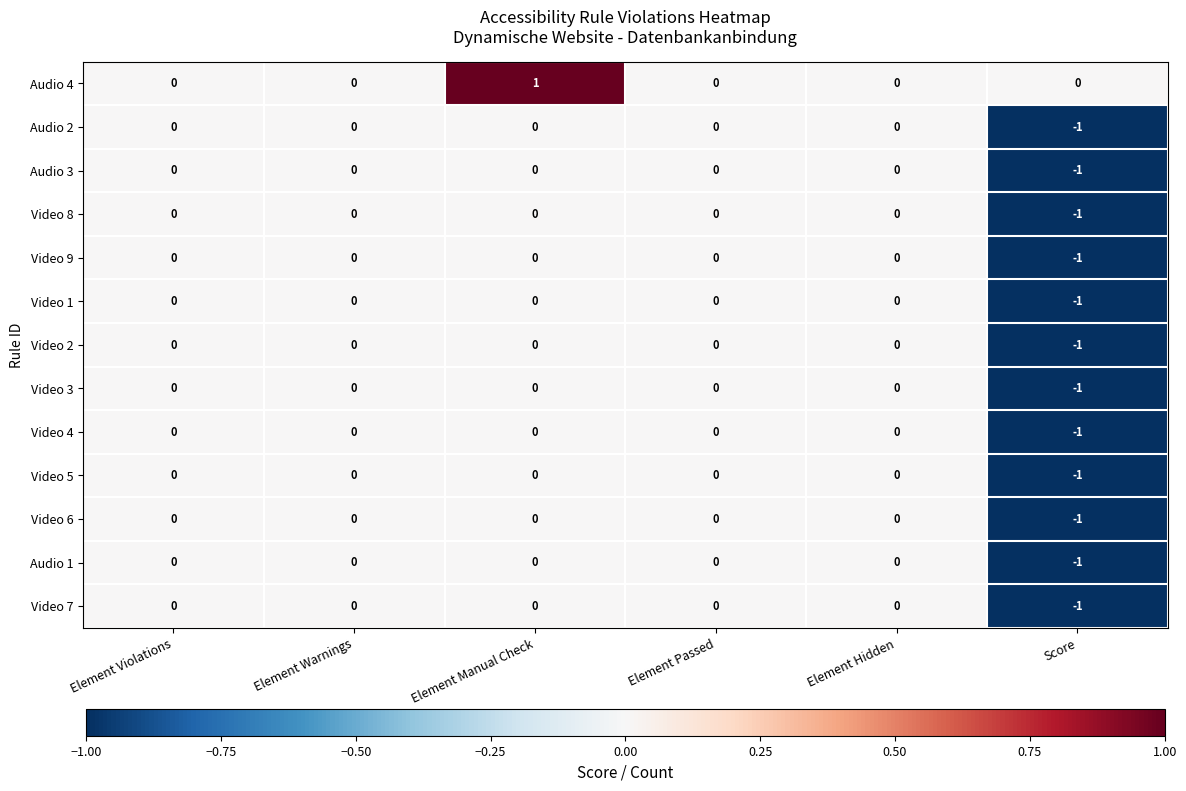

How many Video 2 values are between 0 and 1?

5